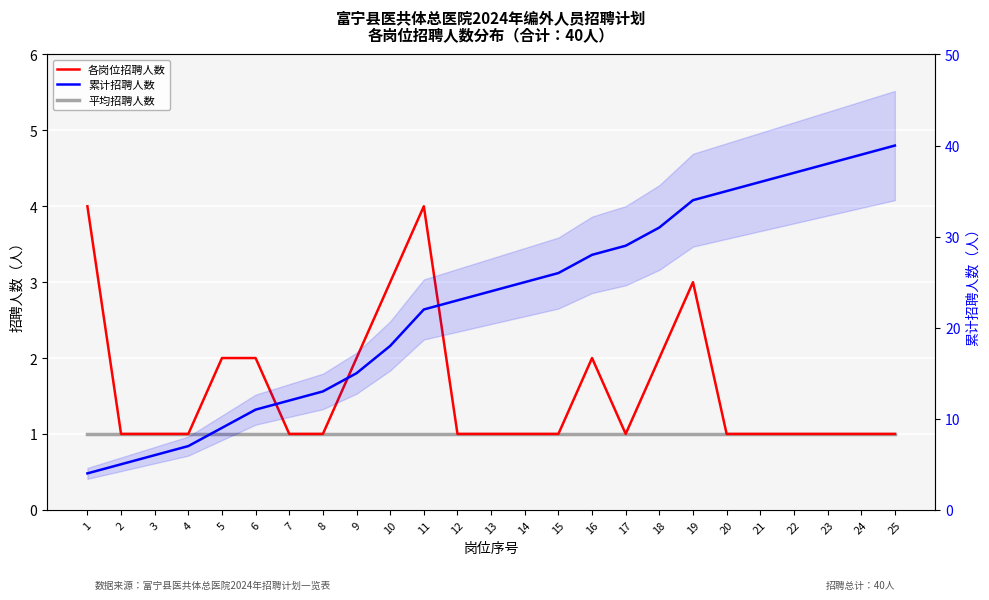

What is the maximum value for 各岗位招聘人数?

4